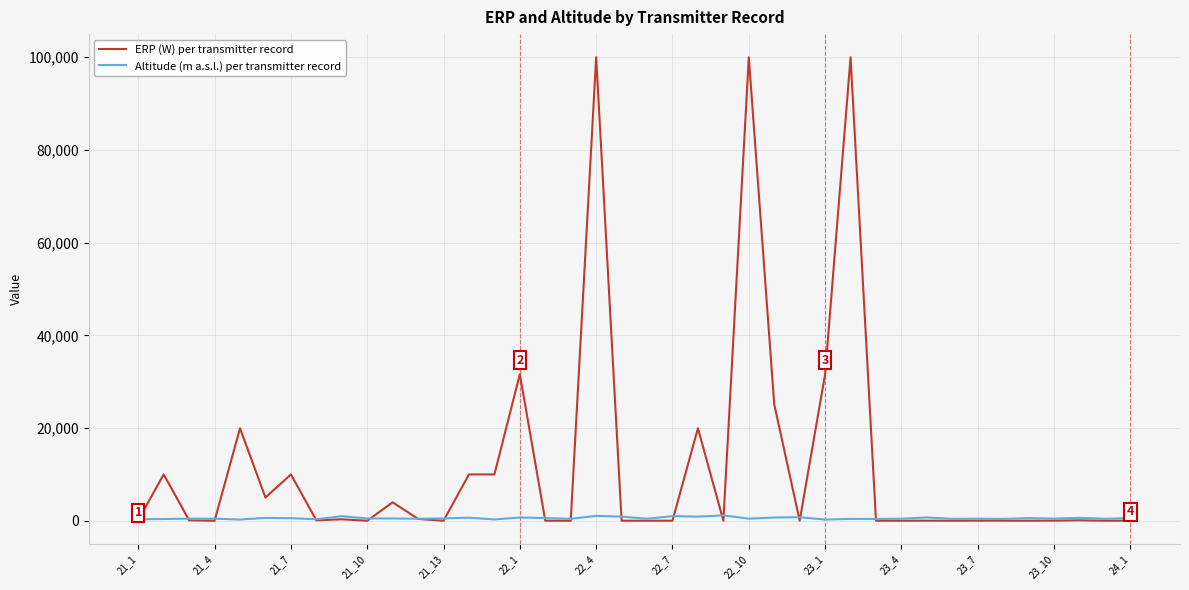

How many lines are shown in the chart?

2